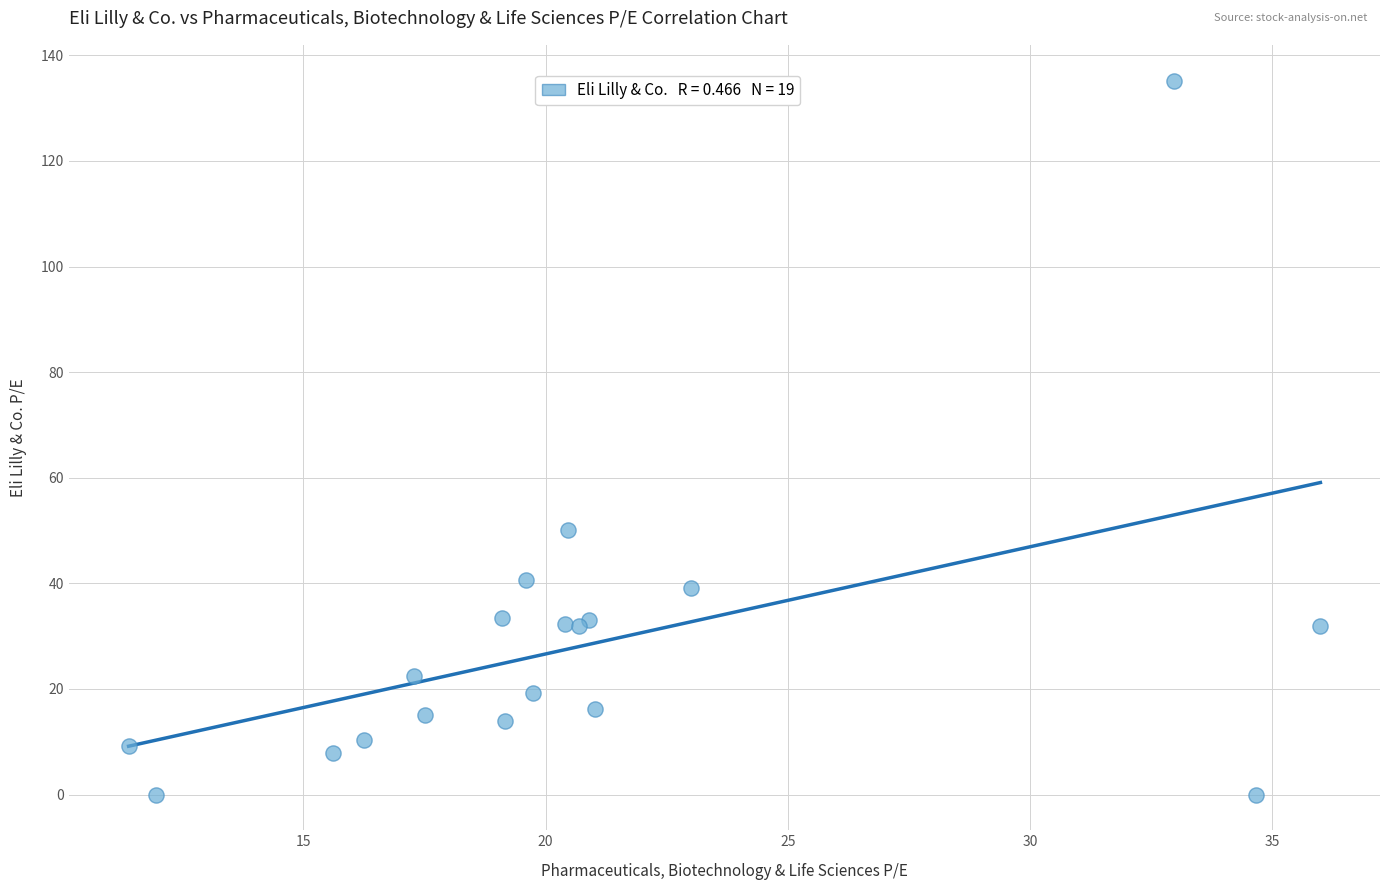

What Y value in the scatter plot is closest to 67?

50.1